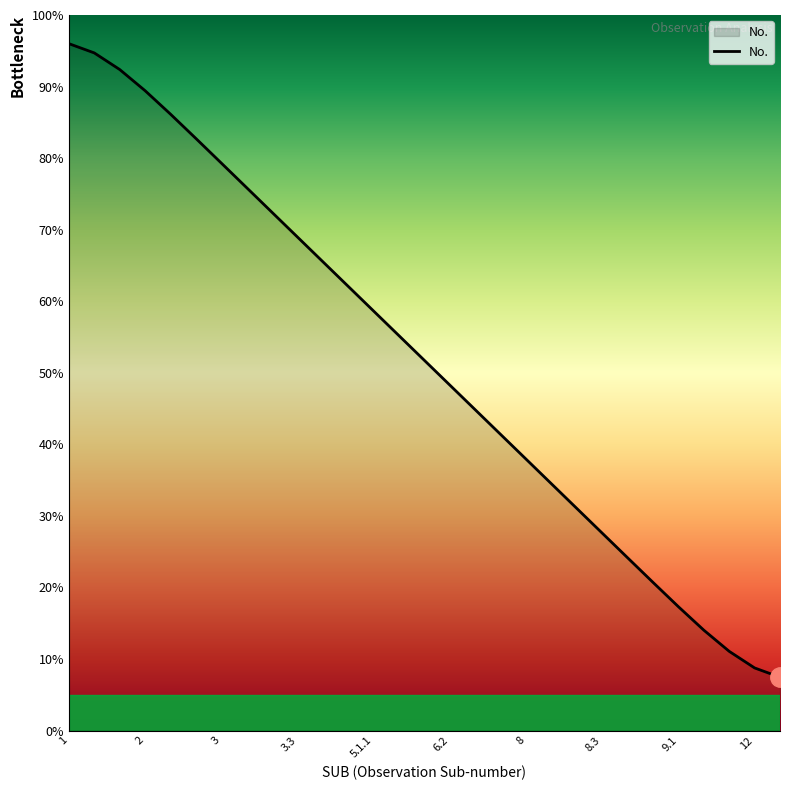

Reading left to right, what are all the values shown in this chart?

96.0	94.7	92.4	89.4	86.1	82.7	79.3	75.9	72.4	69.0	65.5	62.1	58.6	55.2	51.7	48.3	44.8	41.4	37.9	34.5	31.0	27.6	24.1	20.7	17.3	14.0	11.1	8.7	7.5